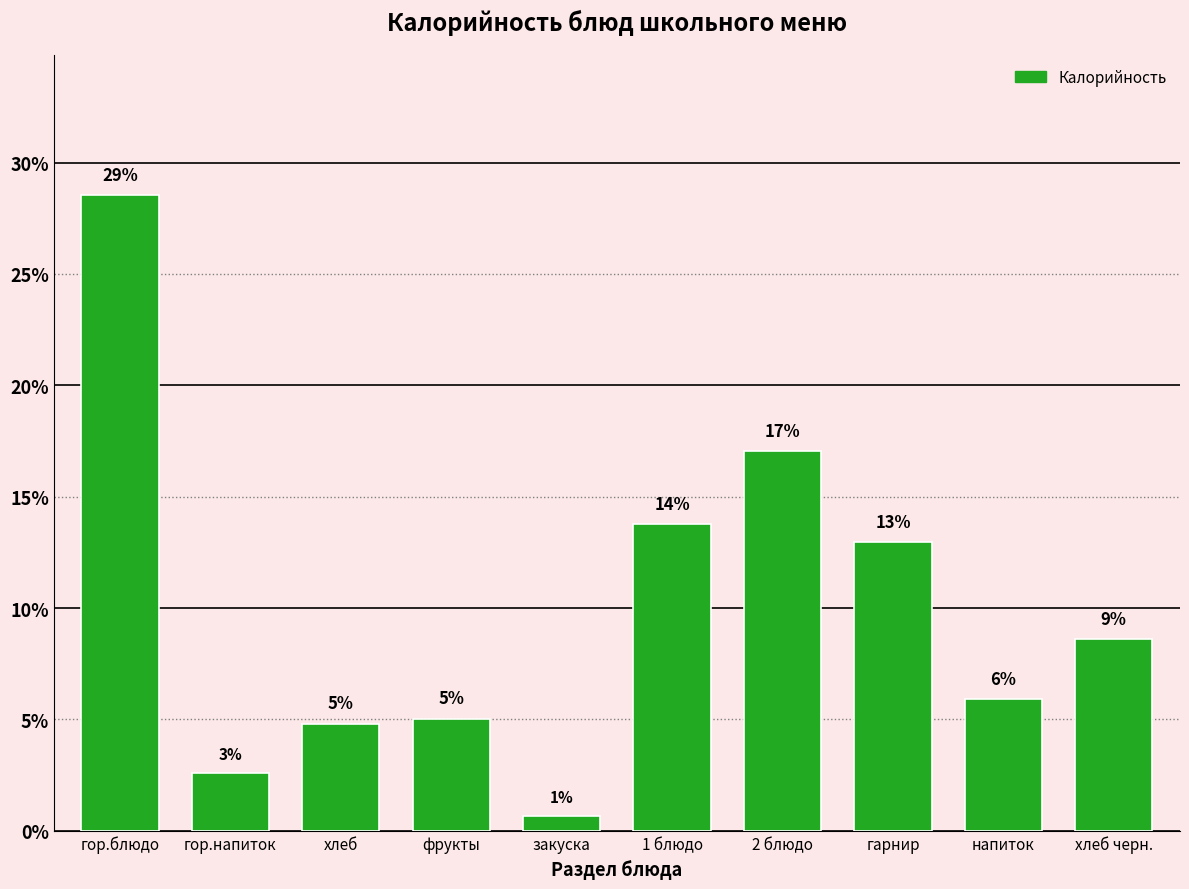

How many bars are there in total?

10